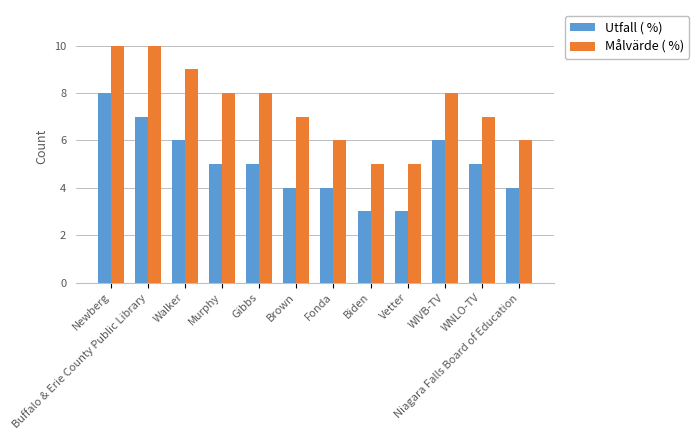

Is it true that Utfall ( %) equals 5 at WNLO-TV?

True